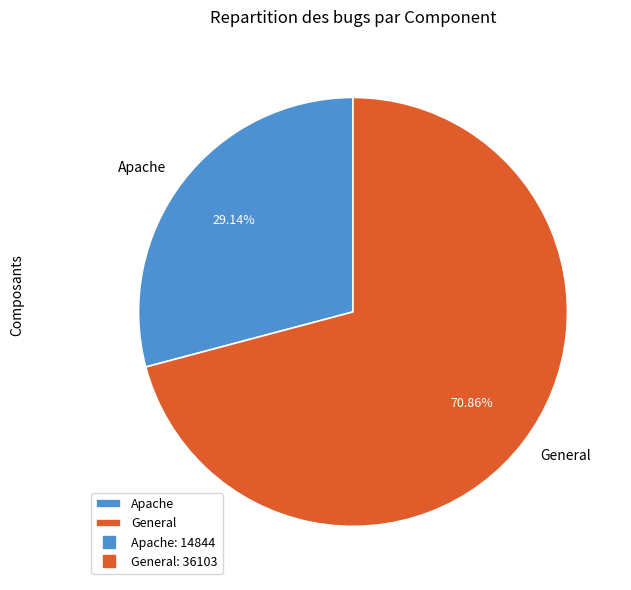

Combined, what portion of the pie is General and Apache?

100.0%